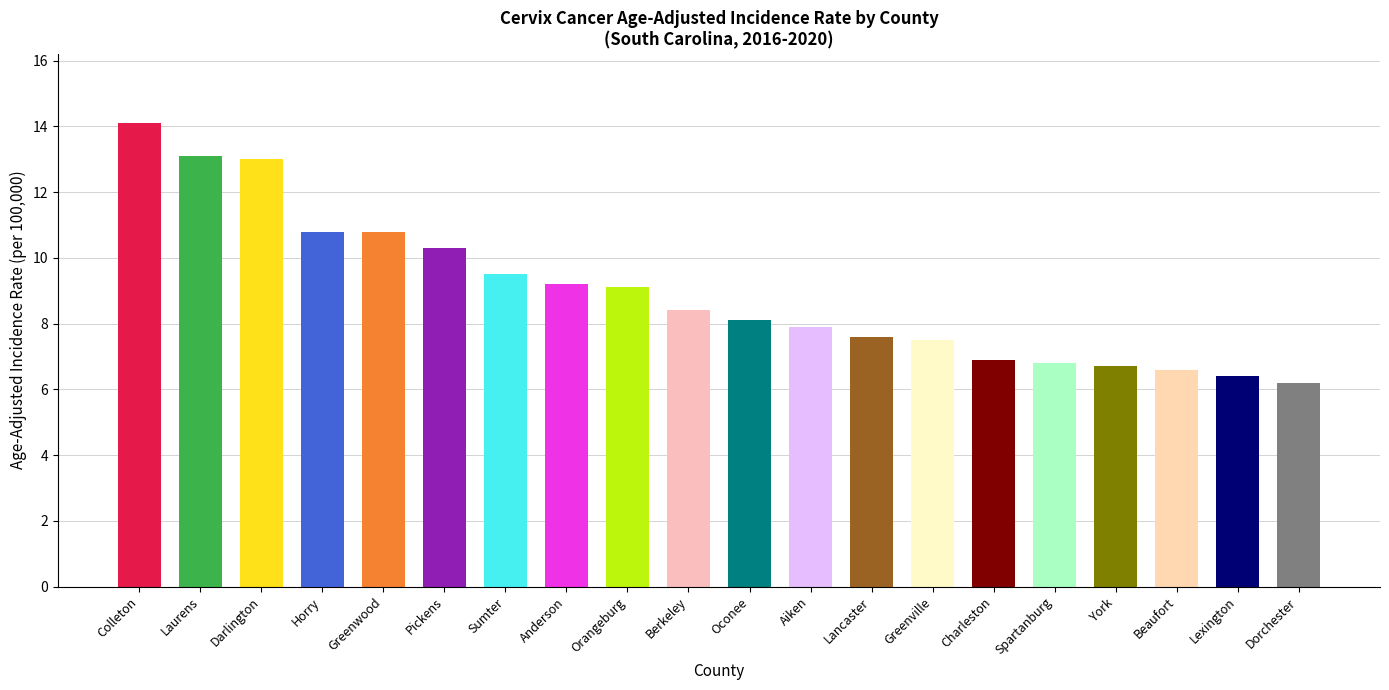

True or false: the data shows 9.1 at Orangeburg.

True